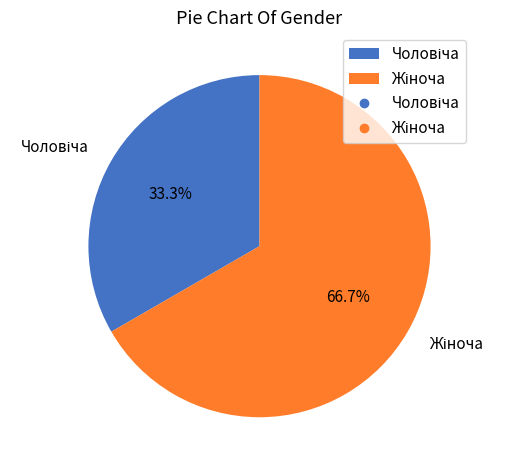

Is there any slice that represents more than half of the pie?

Yes